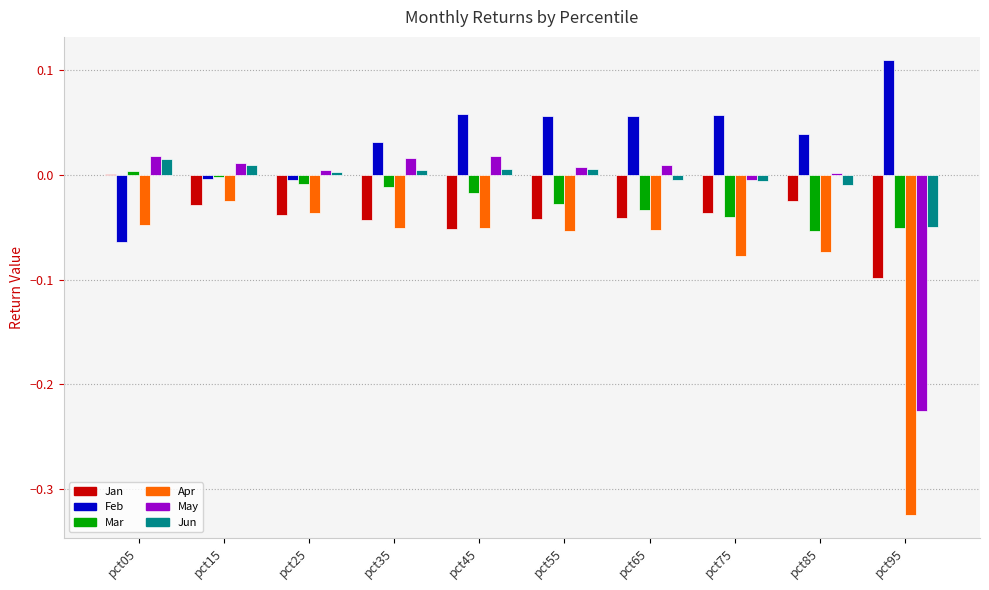

The Apr series shows -0.0 at pct05. True or false?

True